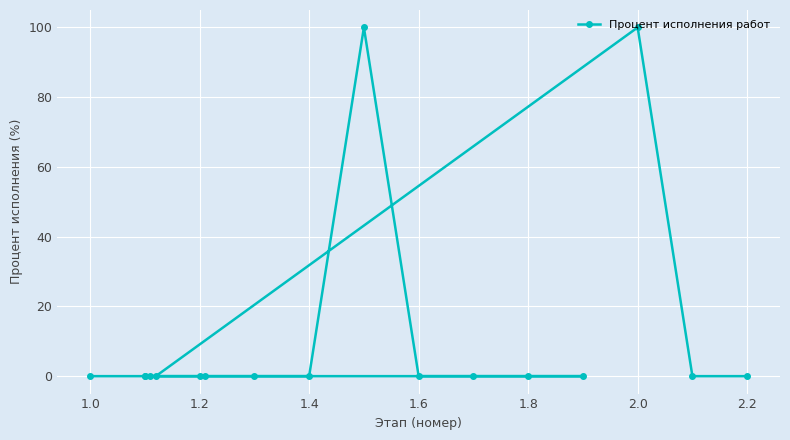

True or false: there are more than 0 points higher than both neighbors.

True